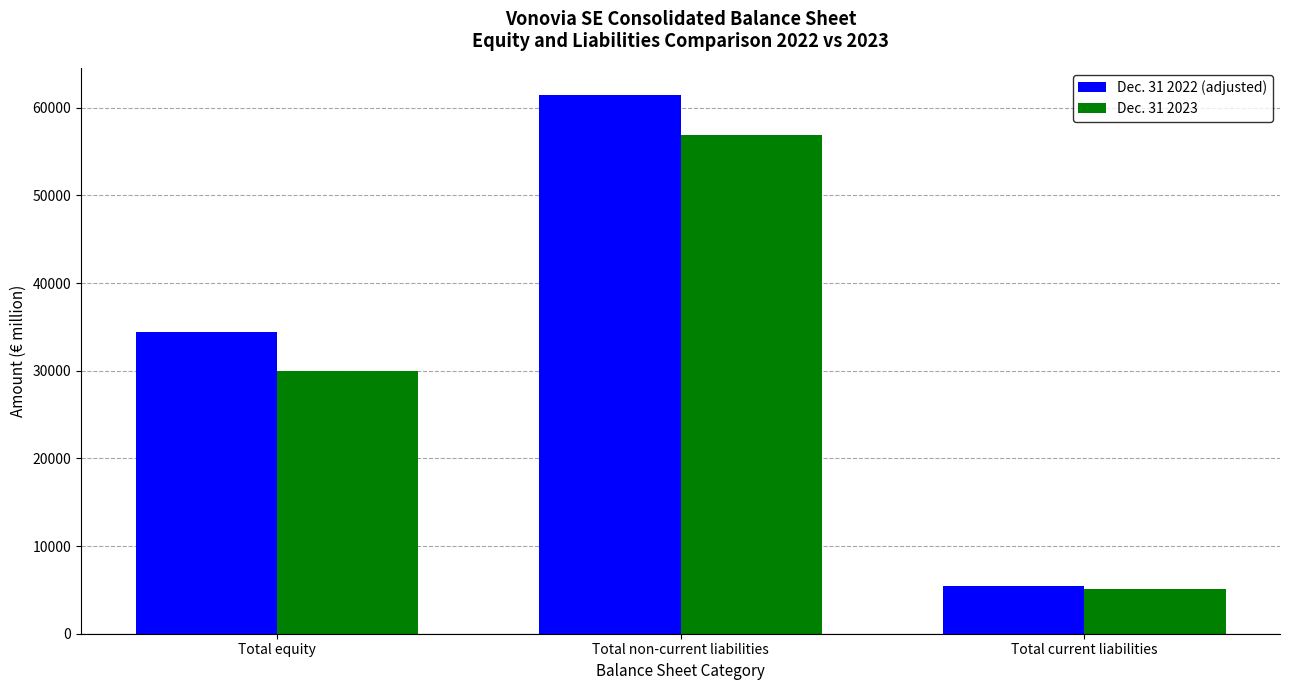

What is the difference between the maximum and second lowest values in the Dec. 31 2023 series?

26967.8